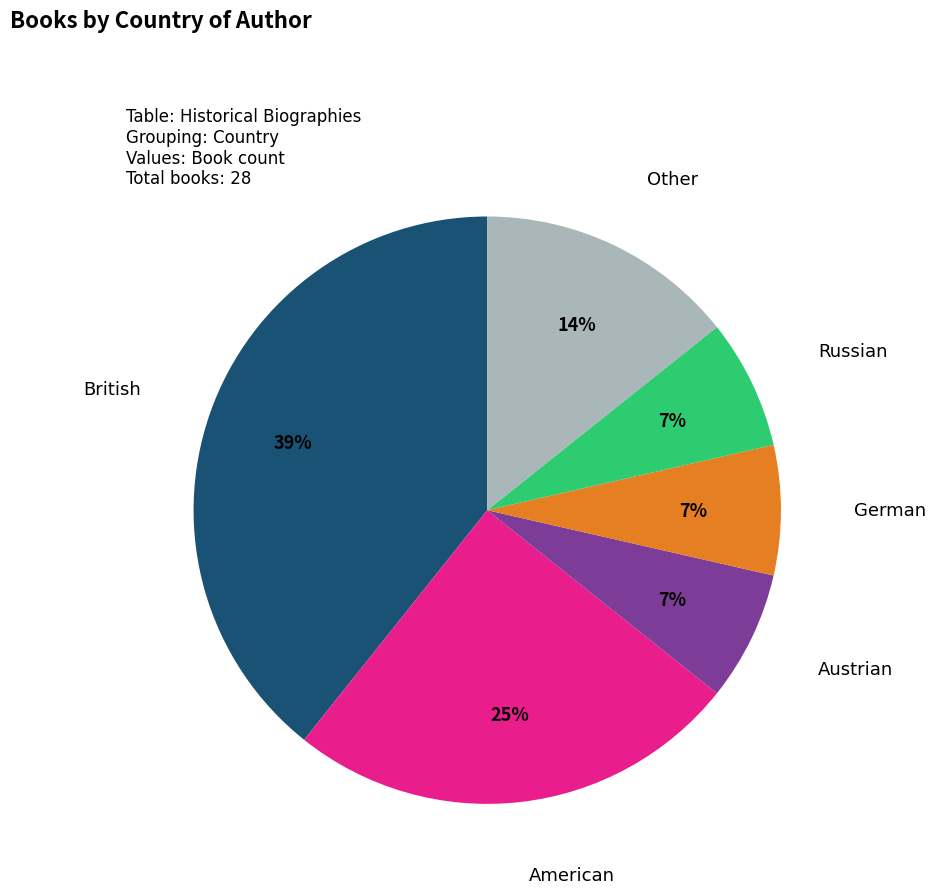

Which has a higher value, British or Russian?

British